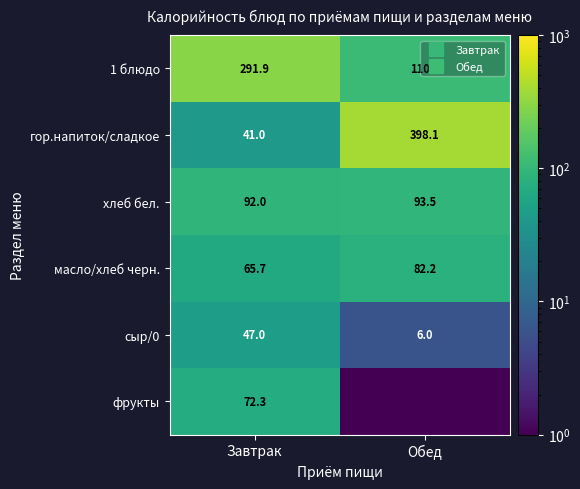

What value does the 1 блюдо series have at Завтрак?

291.9